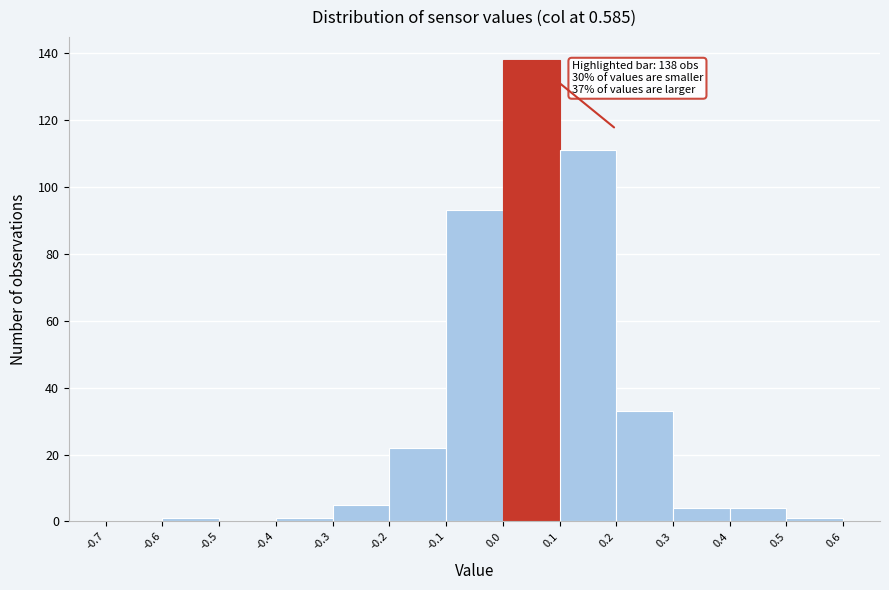

Which range on the x-axis has the tallest bar?

0.0 to 0.1